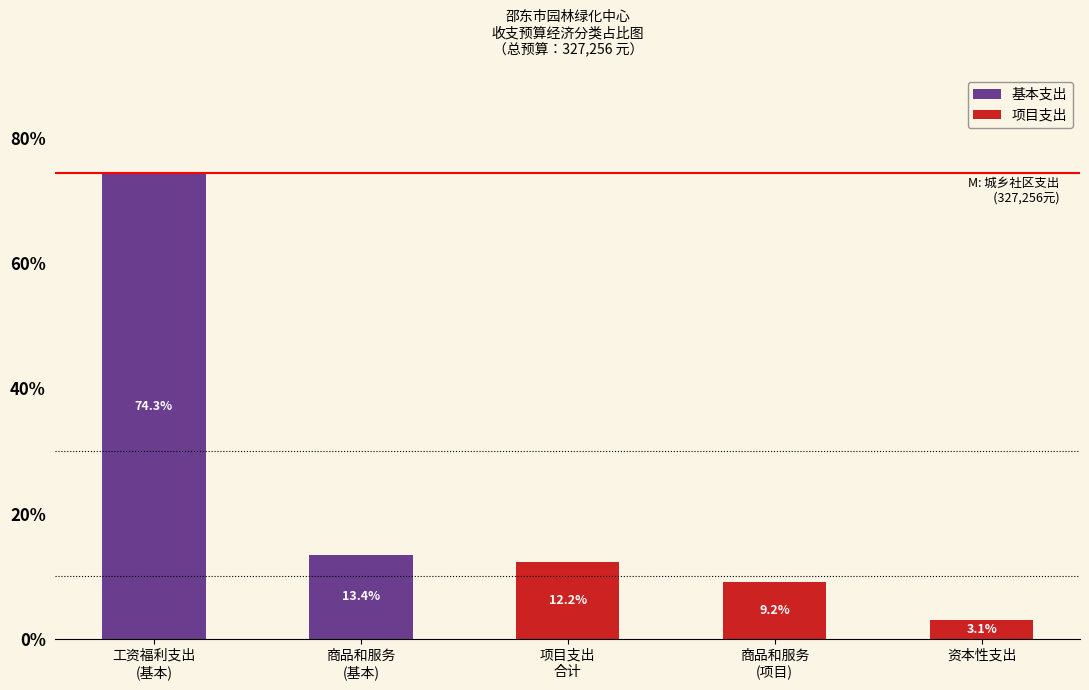

What is the highest value of the 基本支出 series?

74.3